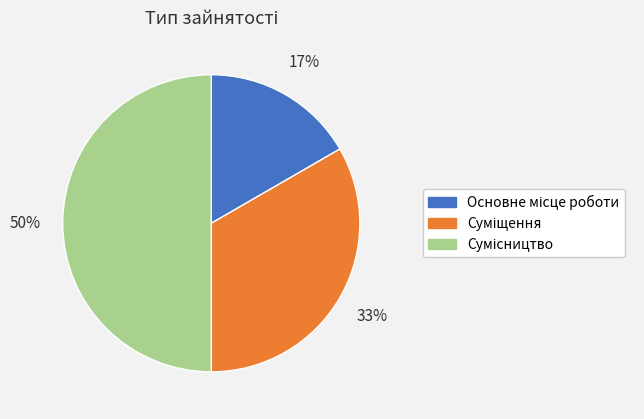

To the nearest percent, what is the average slice percentage?

33%